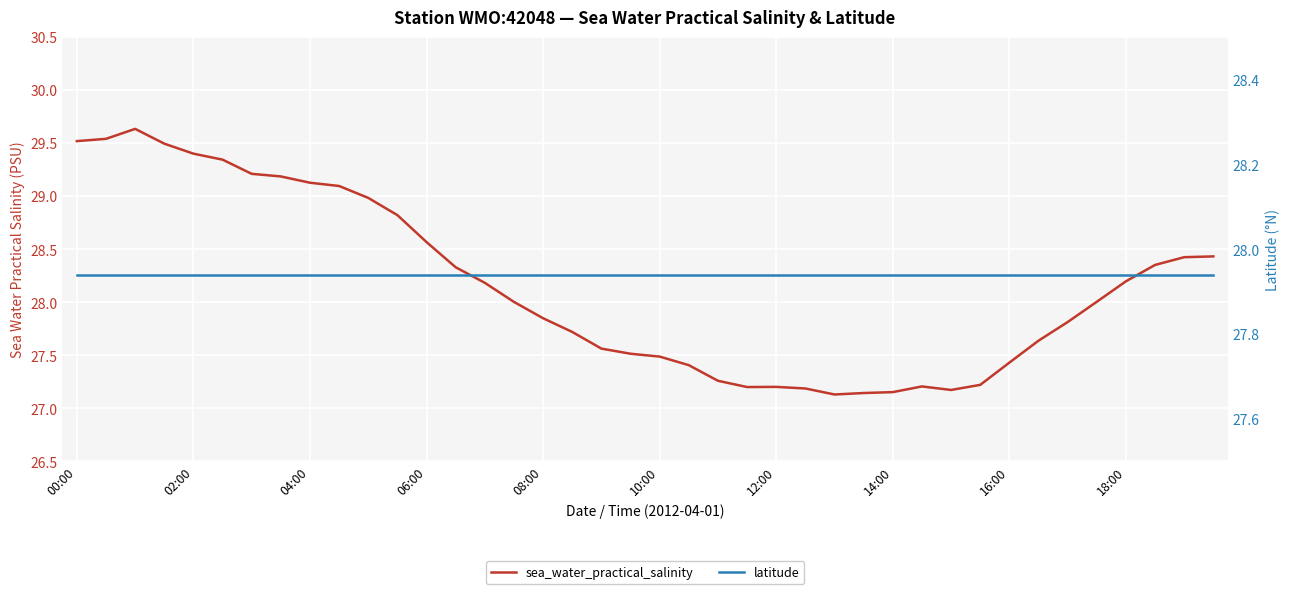

At 33, list the series in order from smallest to largest.

sea_water_practical_salinity, latitude